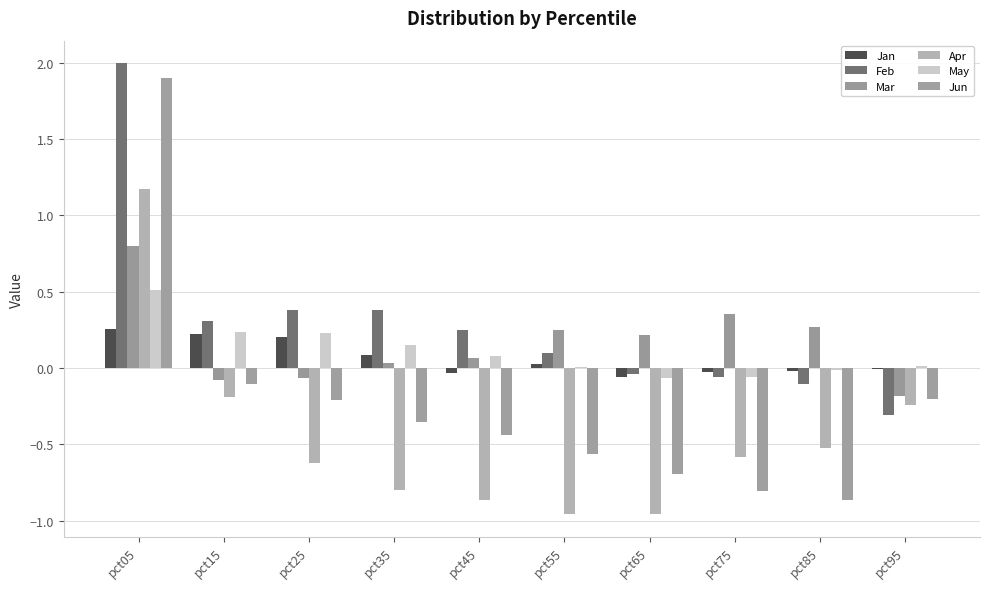

Which series has the largest total across all categories?

Feb